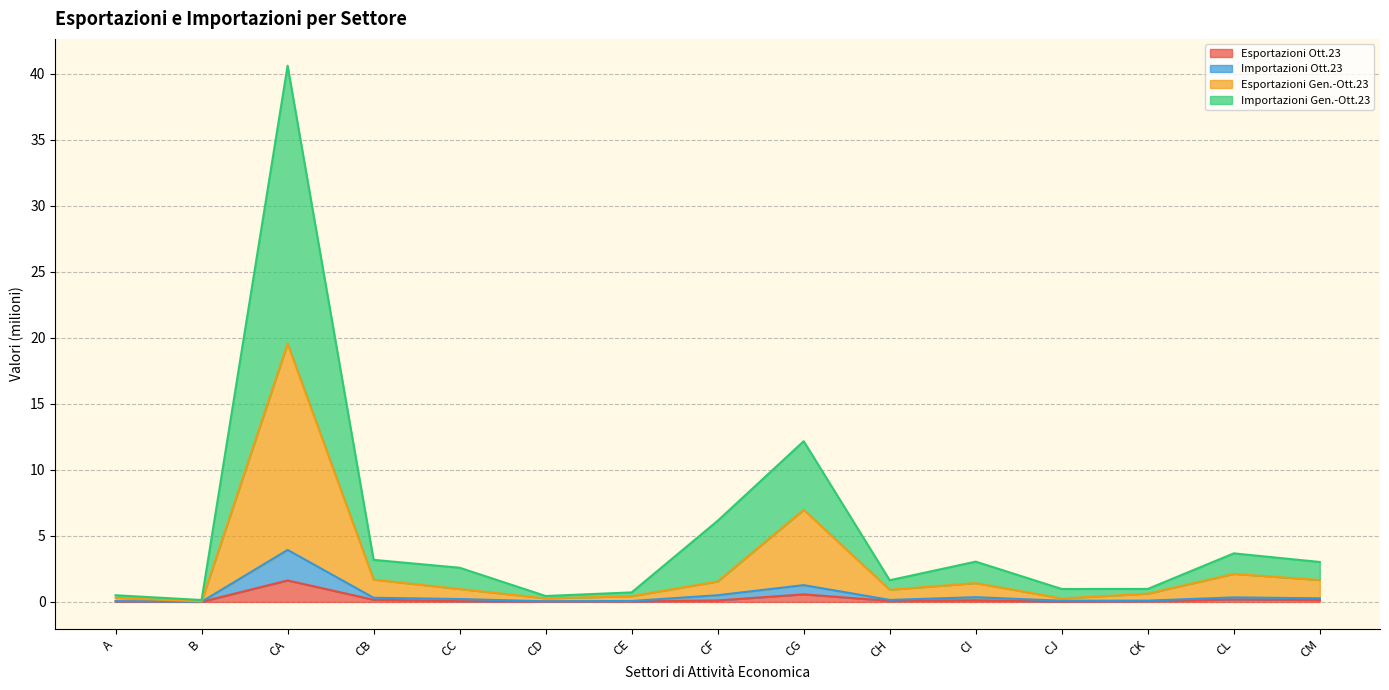

At which label does Esportazioni Ott.23 reach its peak?

CA